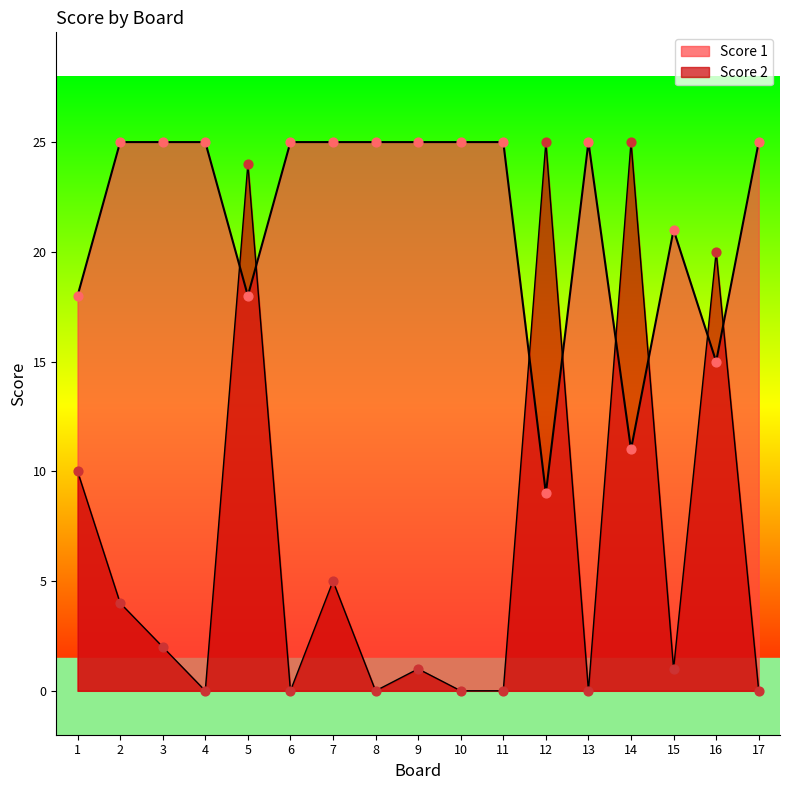

Which series reaches the minimum Y coordinate?

Score 2